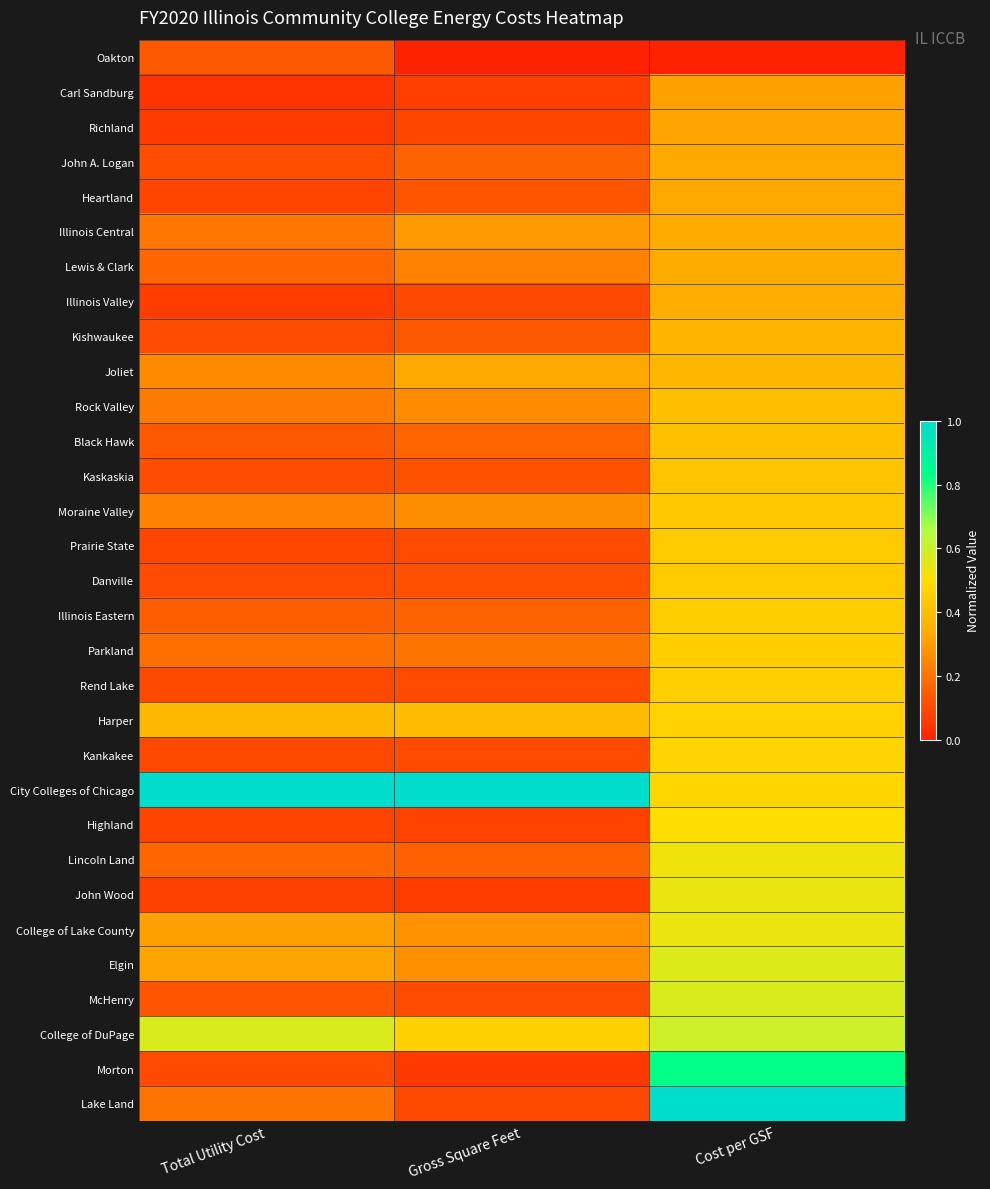

What is the spread (max minus min) of values at Cost per GSF?

1.0